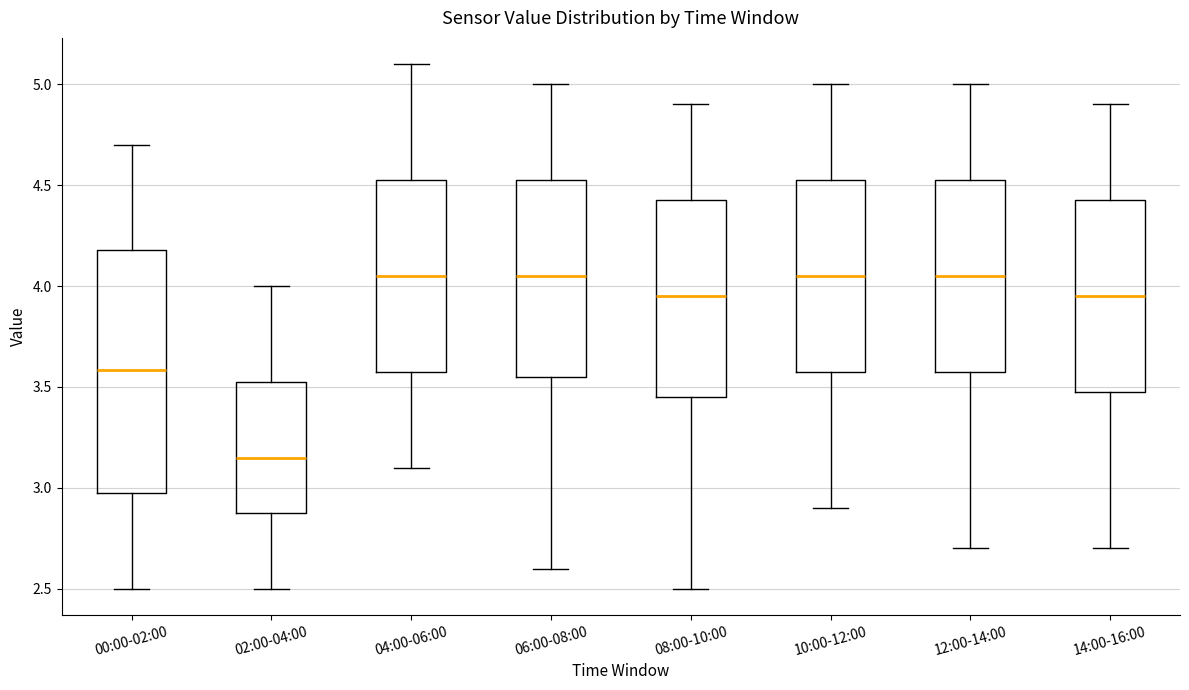

Comparing the boxes themselves (not the whiskers), which one is the tallest?

00:00-02:00